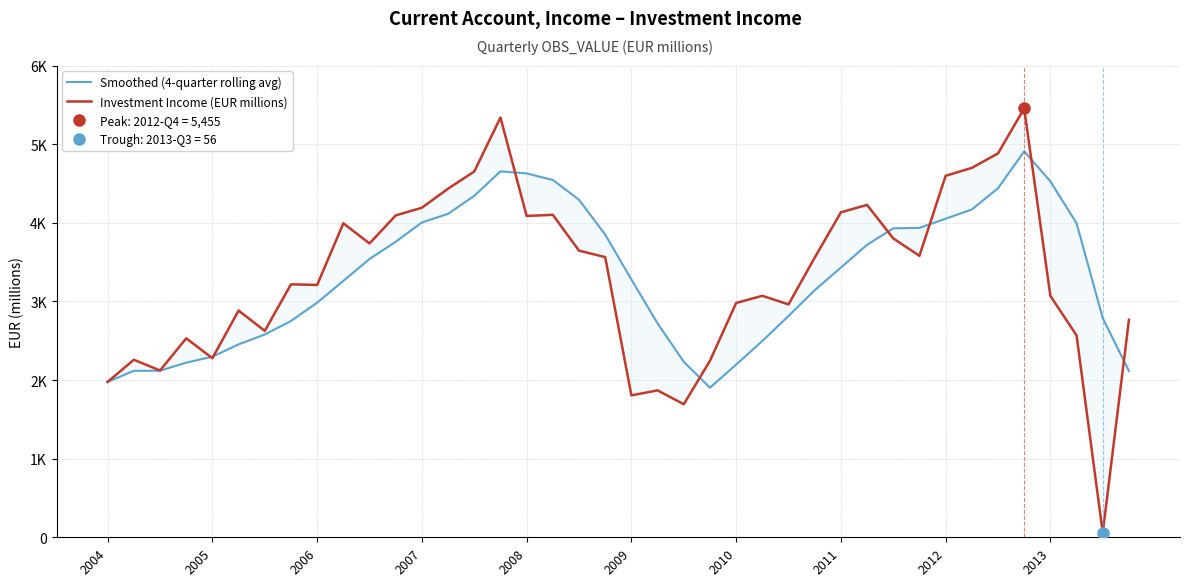

The value of Investment Income (EUR millions) at 14 is 4651.5. True or false?

True